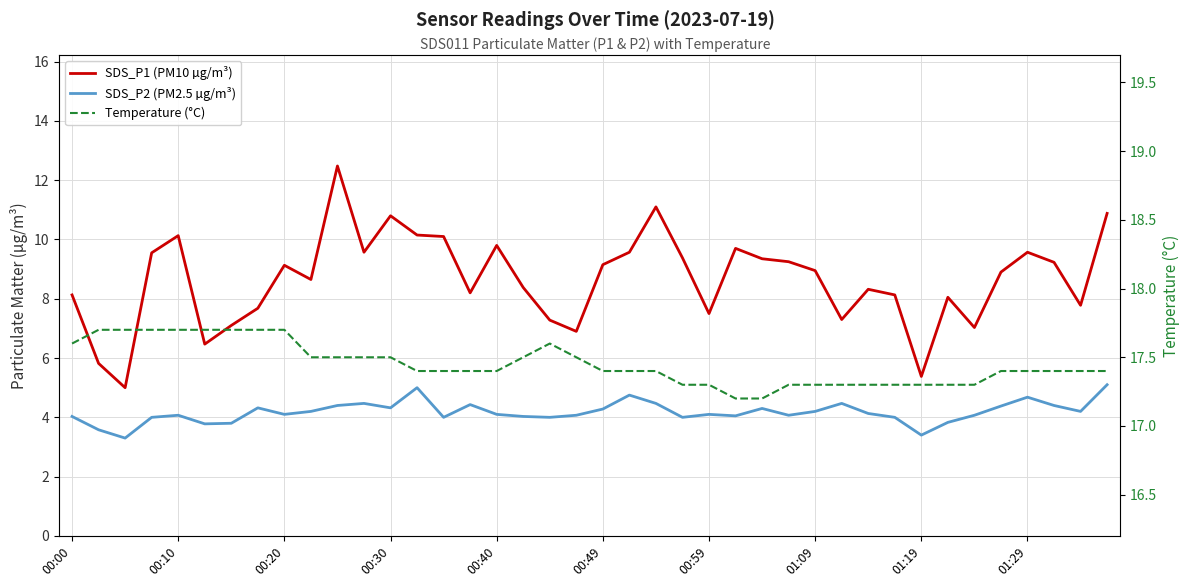

Is this an area chart (filled region under the line)?

No